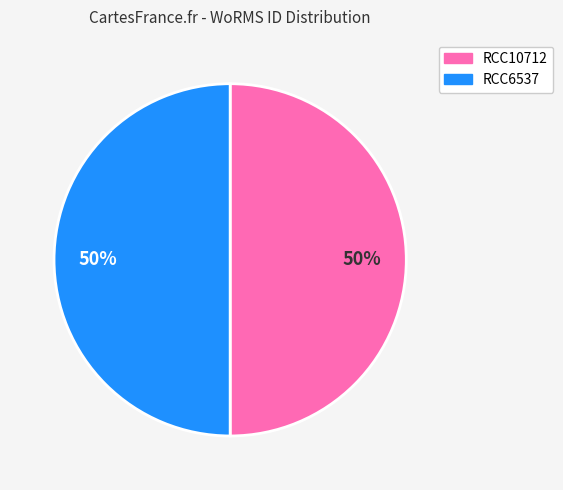

To the nearest percent, what is the average slice percentage?

50%